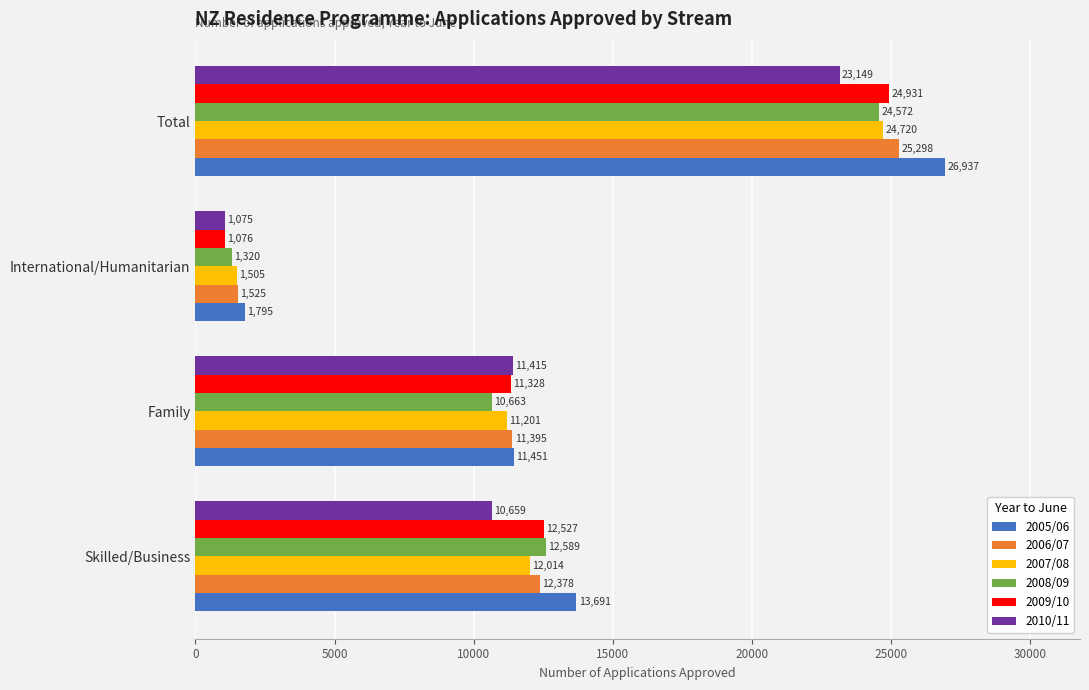

What are all the series names shown in the legend?

2005/06, 2006/07, 2007/08, 2008/09, 2009/10, 2010/11